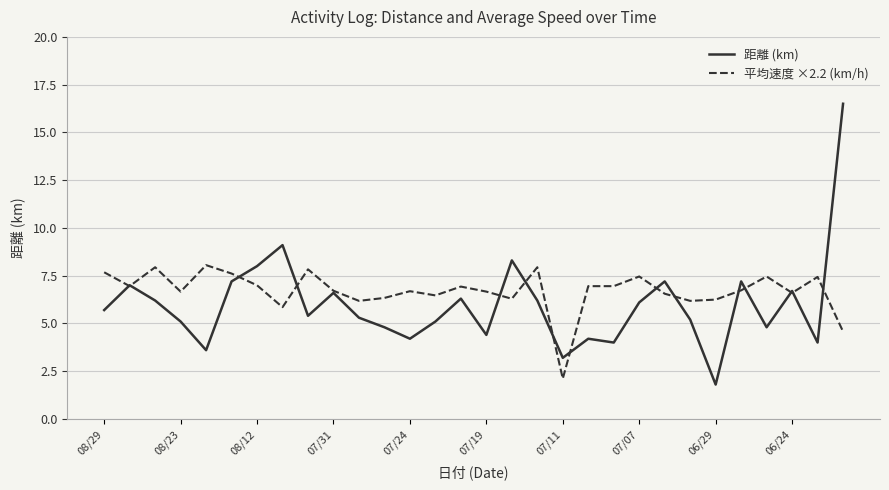

Rank the series by their maximum value, from lowest to highest.

平均速度 ×2.2 (km/h), 距離 (km)